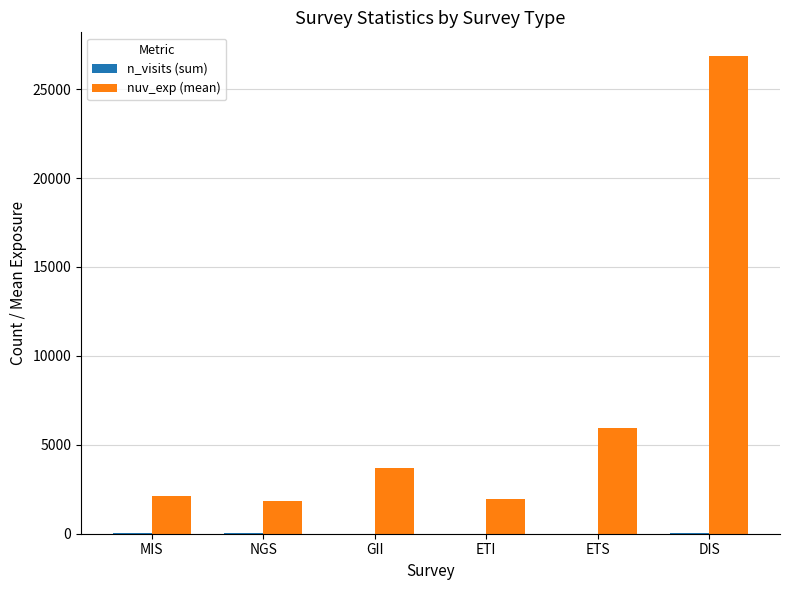

What is the sum of the nuv_exp (mean) values at ETI and GII?

5652